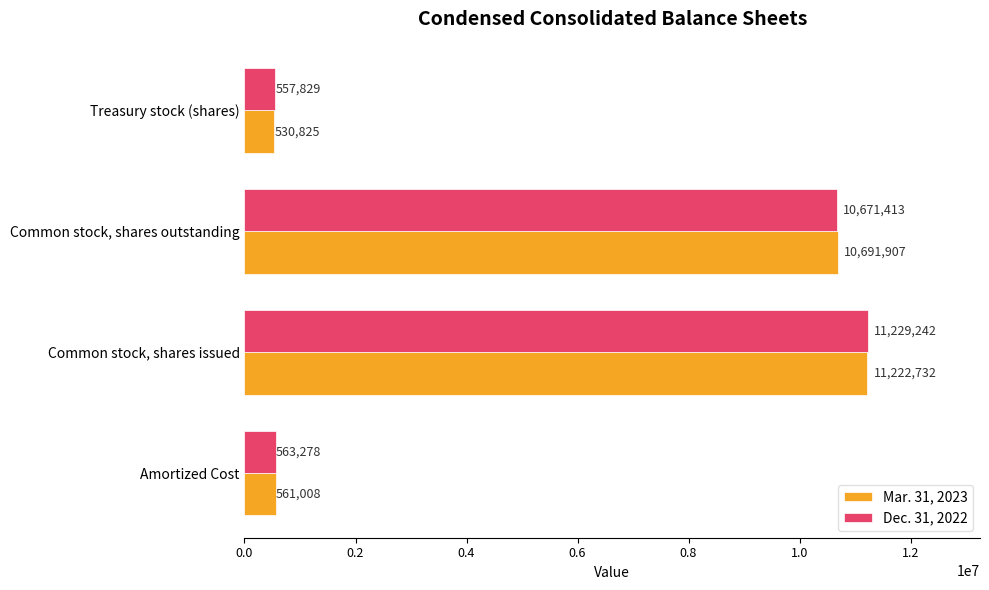

What are all the series names shown in the legend?

Mar. 31, 2023, Dec. 31, 2022